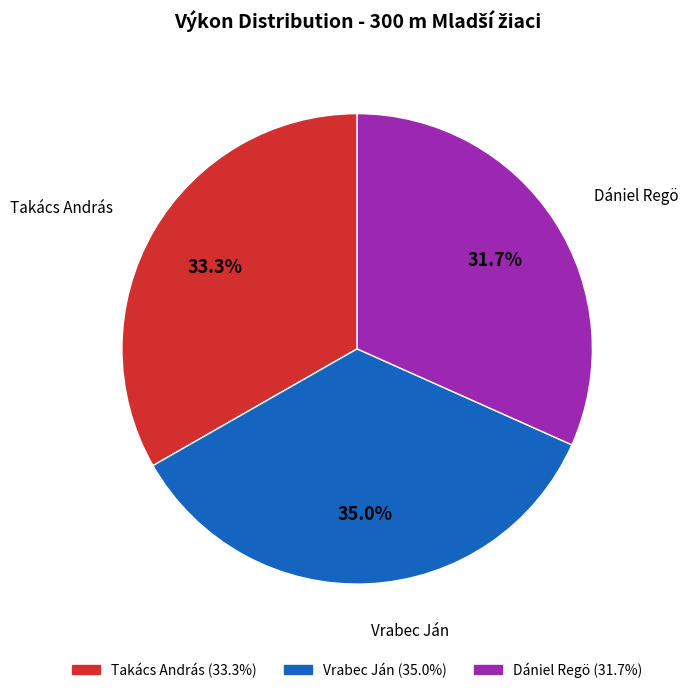

How much of the chart is everything except Dániel Regö?

68.3%